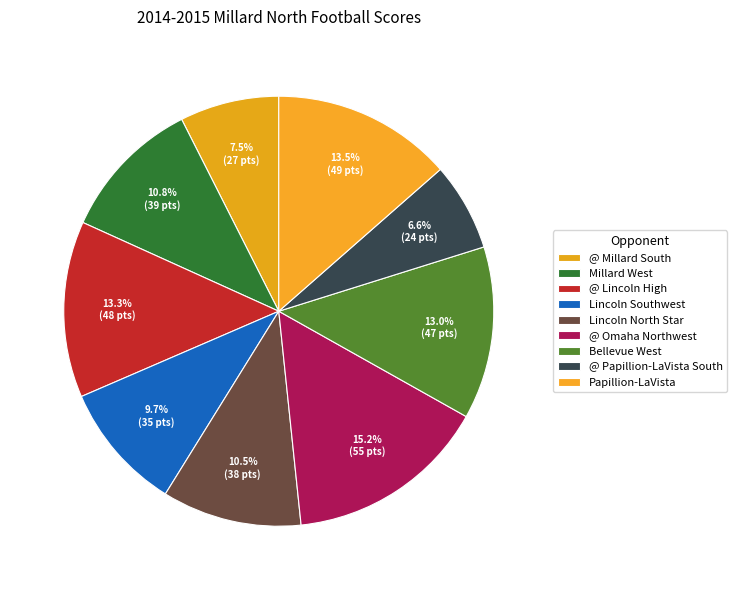

Combined, do @ Millard South and @ Lincoln High account for over 50%?

No